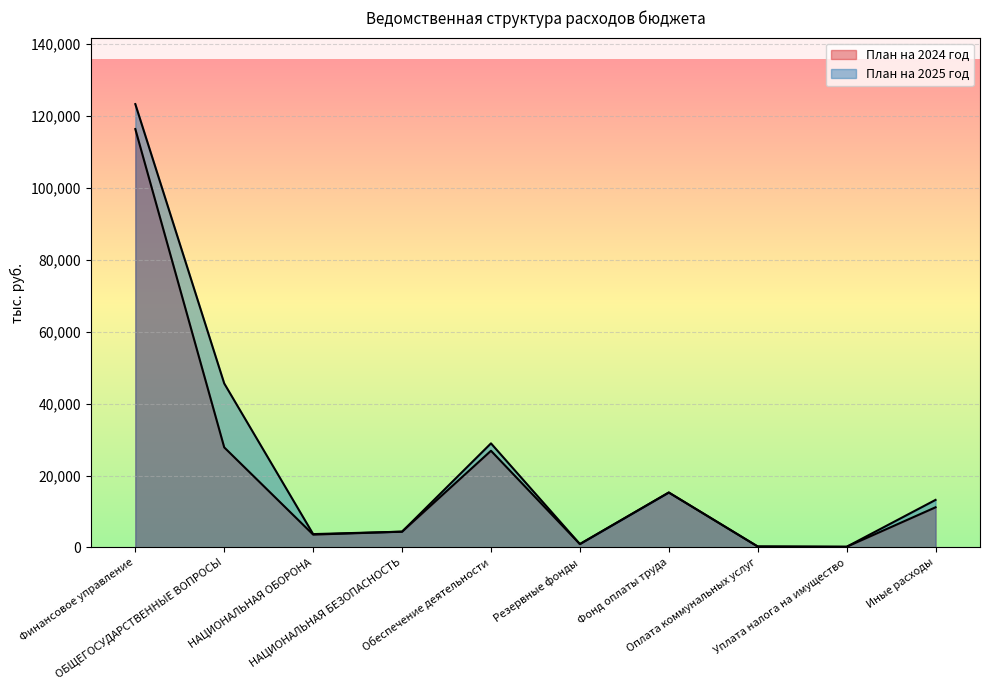

What position from the right is НАЦИОНАЛЬНАЯ ОБОРОНА?

8